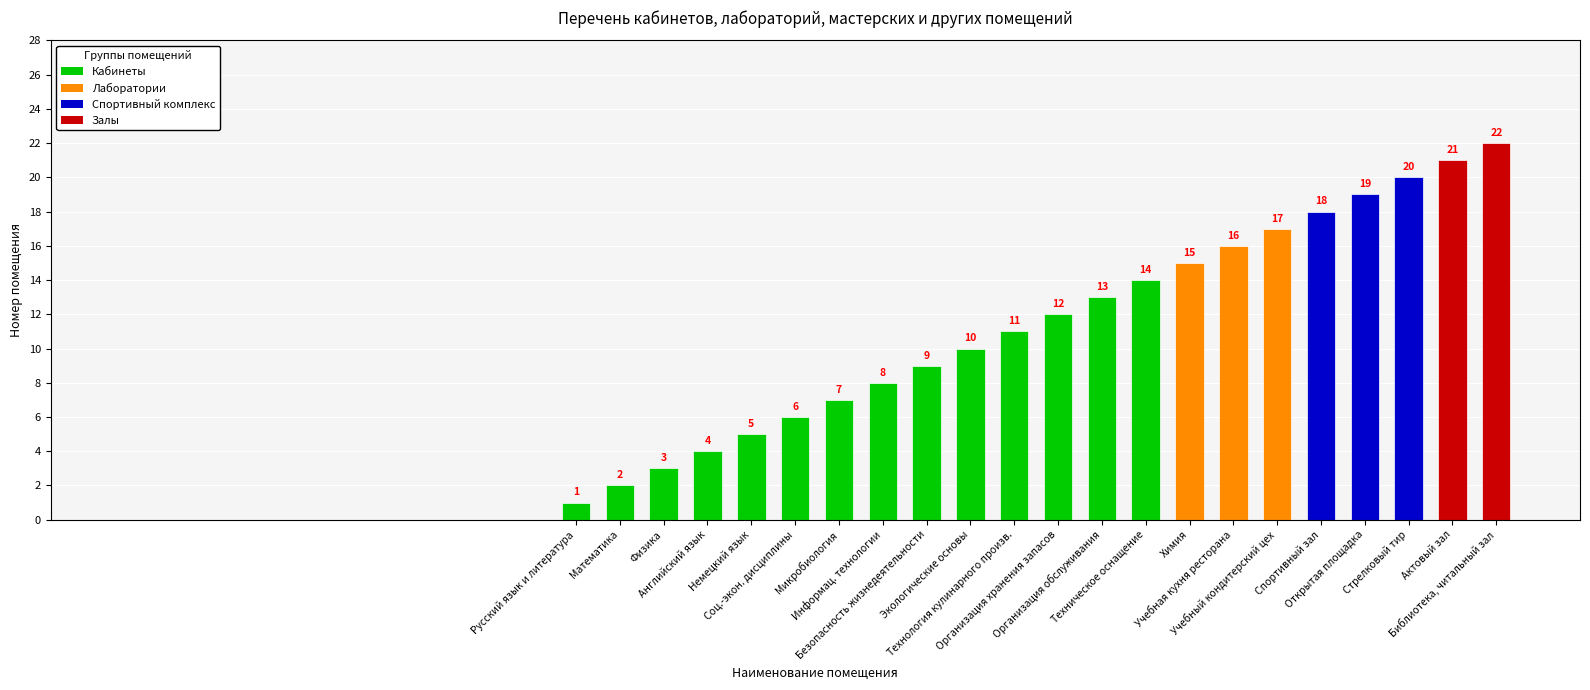

What is the difference between the maximum and second lowest values?

20